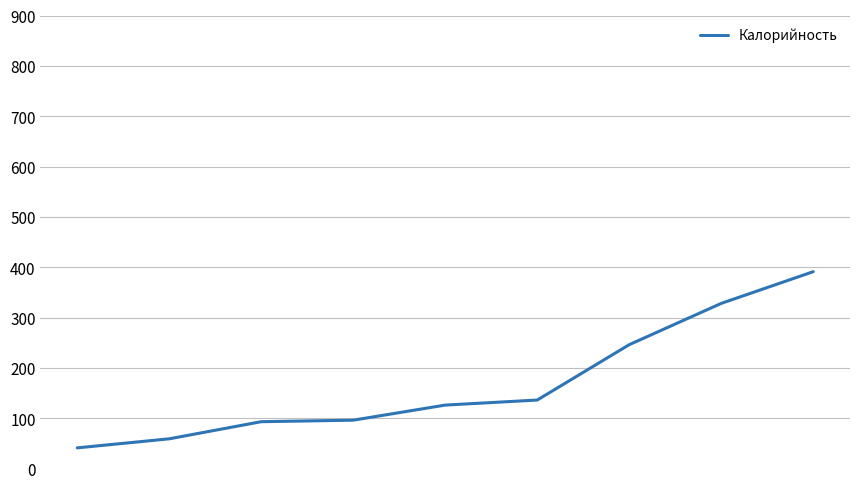

What is the smallest value displayed?

41